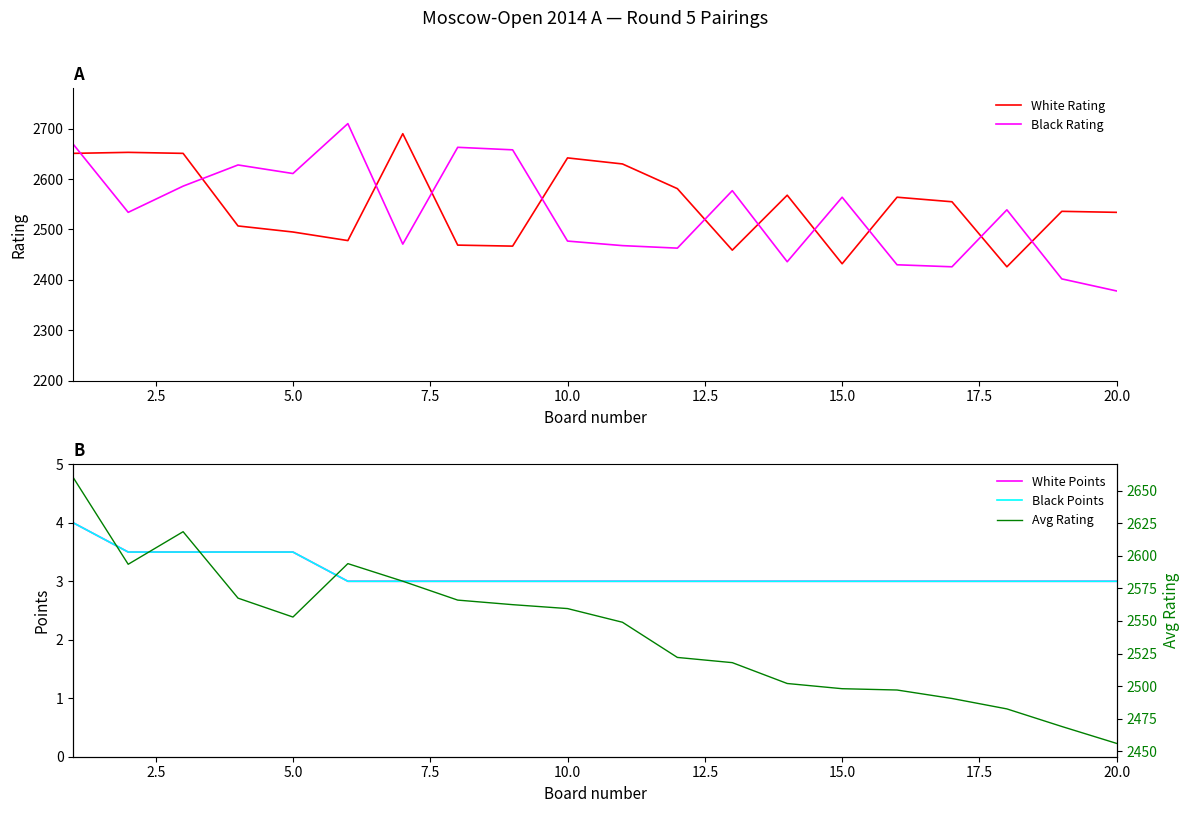

True or false: Black Rating and White Rating intersect in this chart.

True